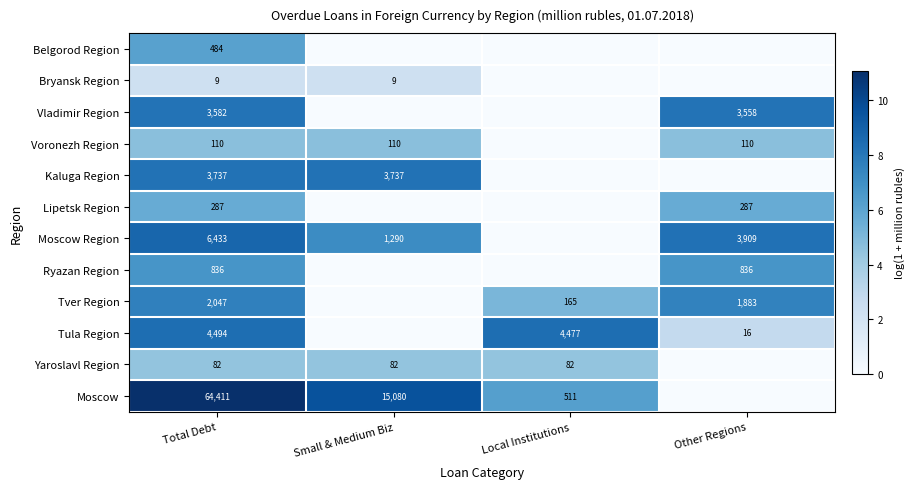

The Tula Region series shows 1532 at Local Institutions. True or false?

False